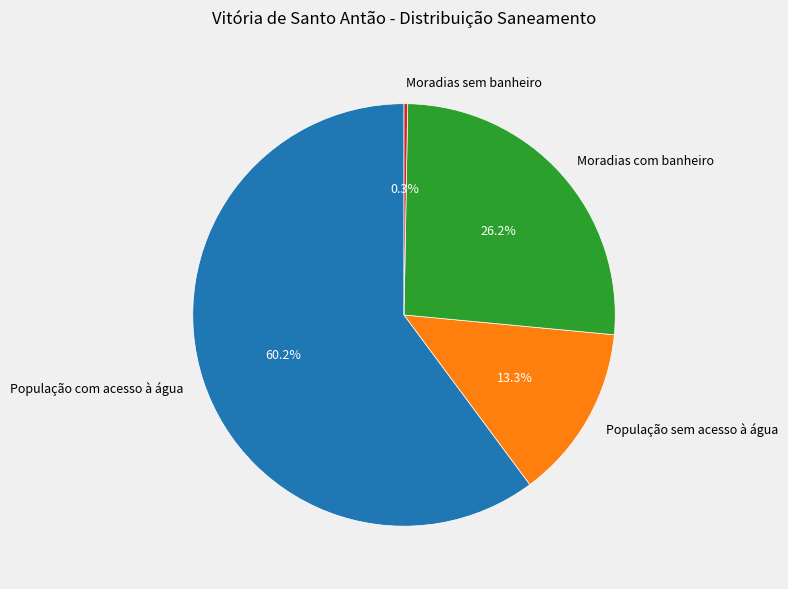

Is the sum of População sem acesso à água and Moradias com banheiro greater than half?

No